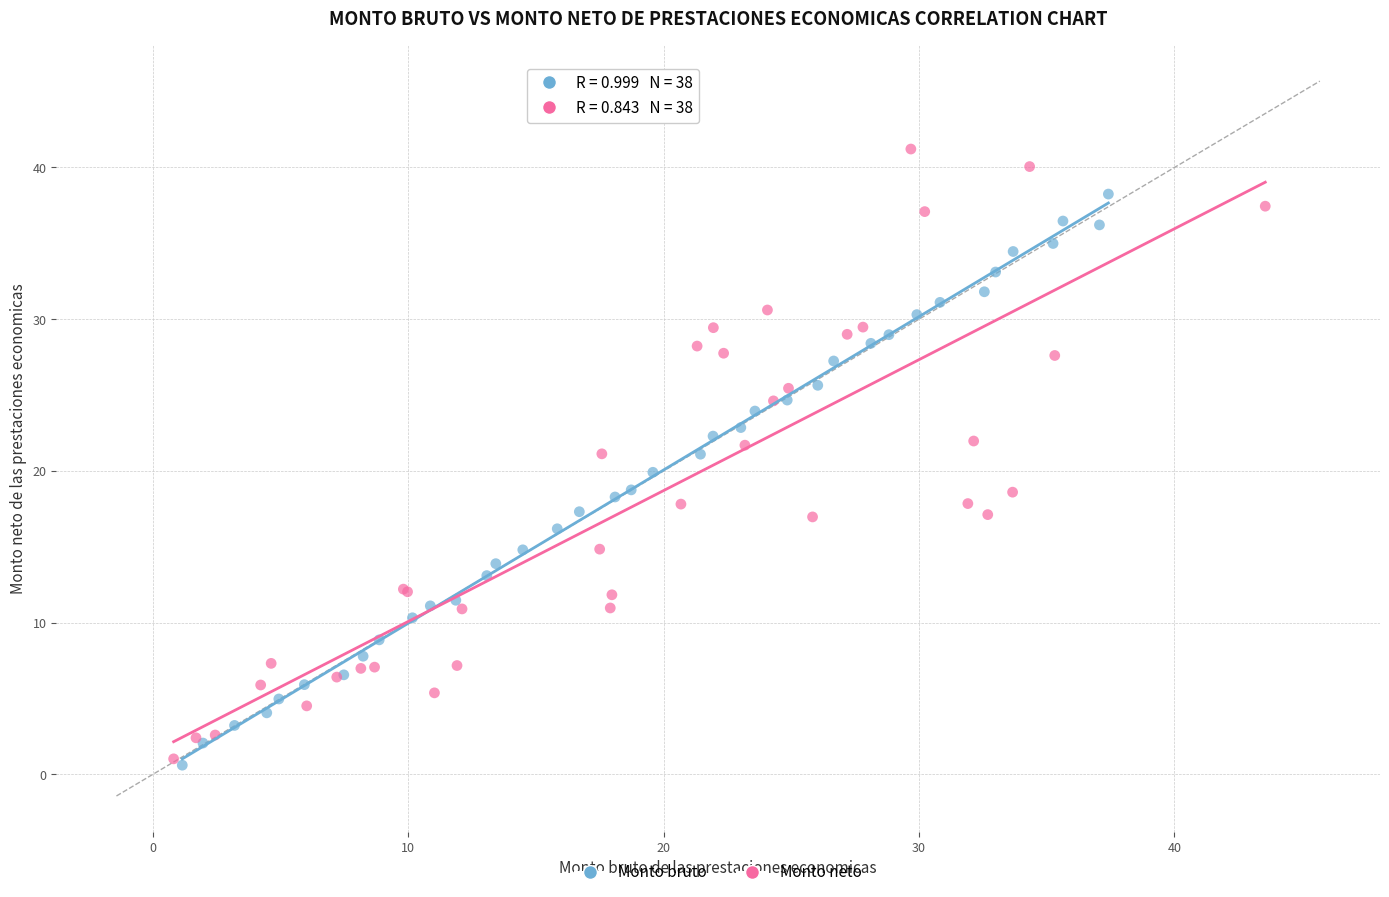

Which series has the largest Y range (max minus min)?

Monto neto